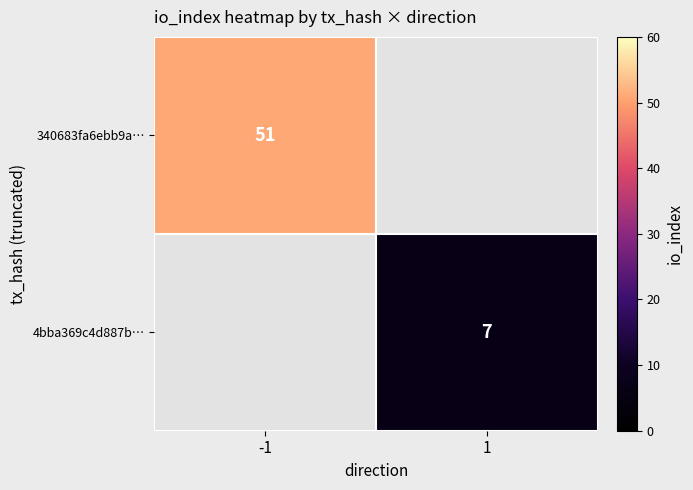

The 4bba369c4d887b… series shows 12 at 1. True or false?

False